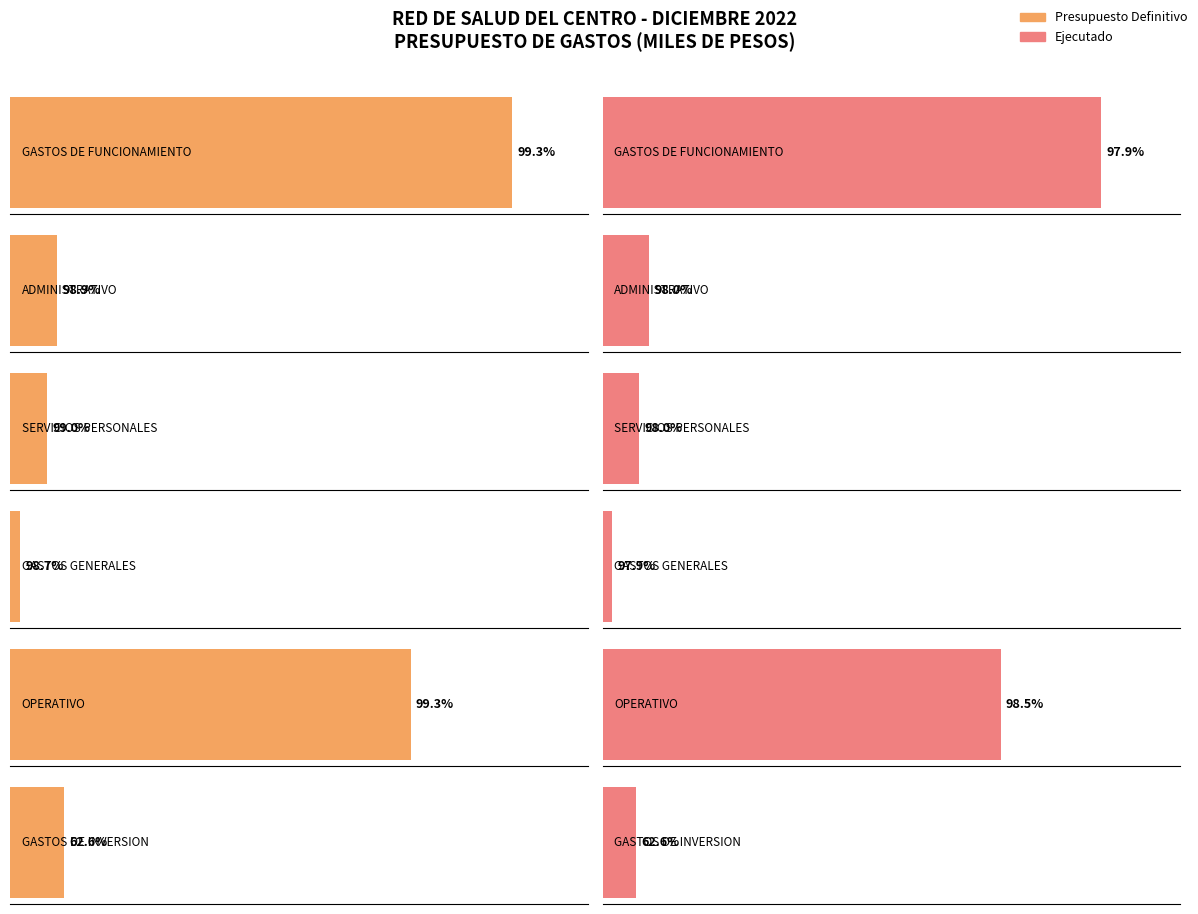

What is the average value of the Ejecutado series?

18627842.6